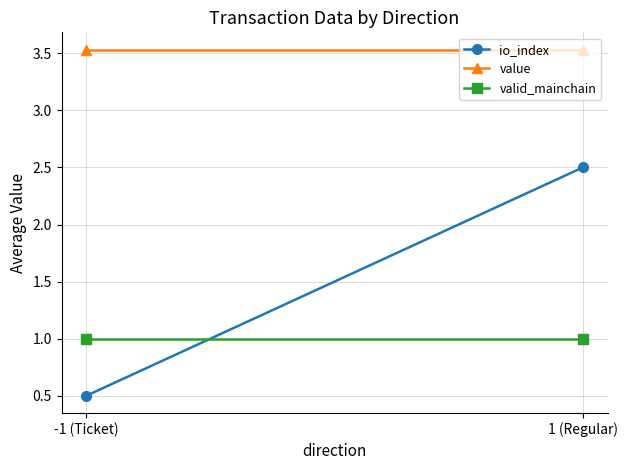

What is the spread (max minus min) of values at -1 (Ticket)?

3.0